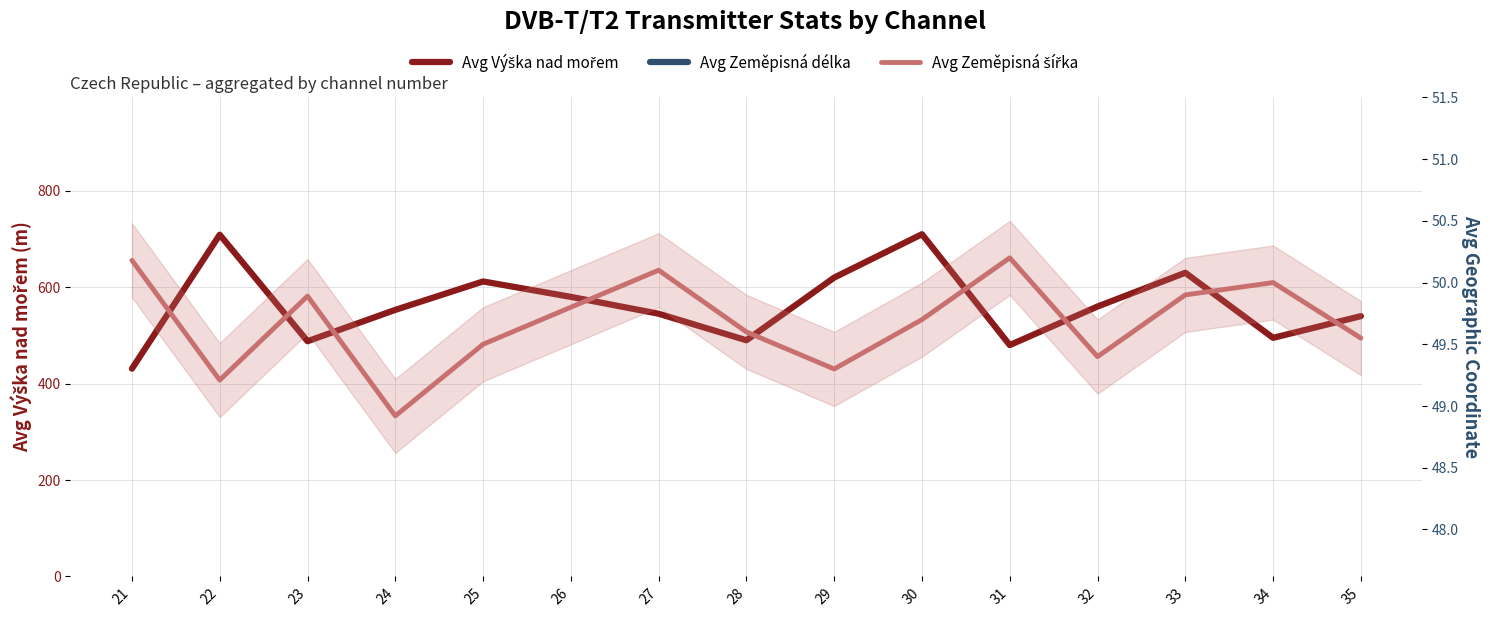

At 30, list the series in order from largest to smallest.

Avg Vyska nad morem, Avg Zemepisna sirka, Avg Zemepisna delka